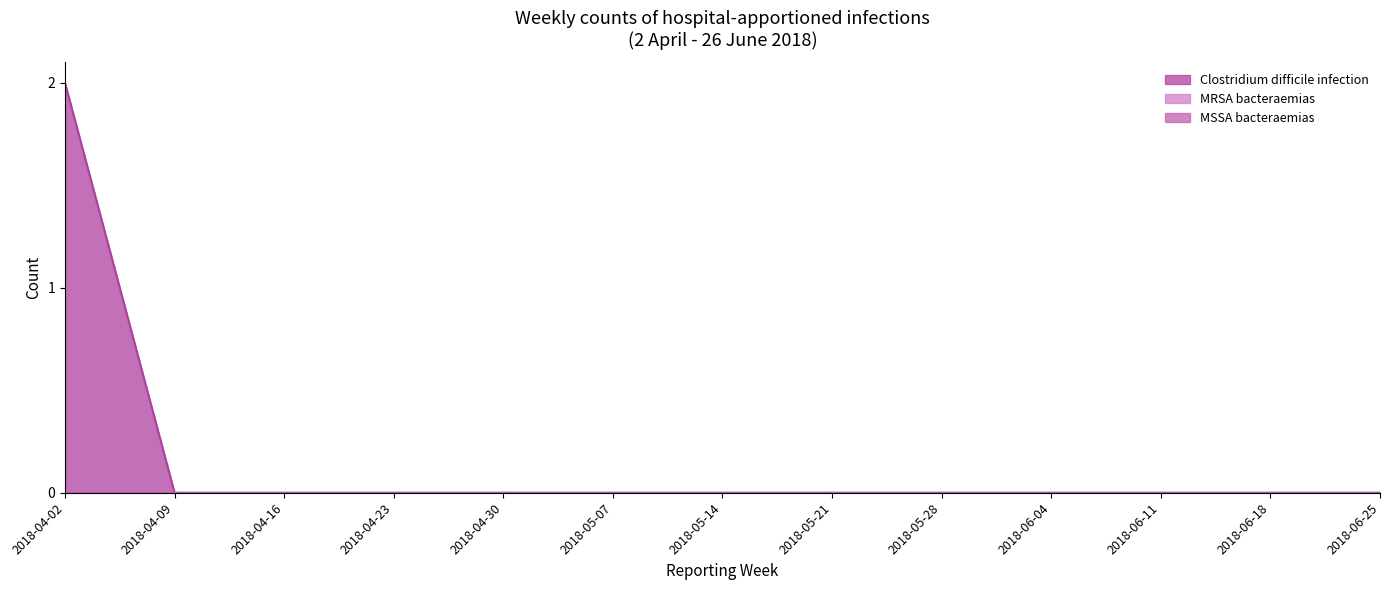

Rank the categories by MSSA bacteraemias value from lowest to highest.

2018-04-02, 2018-04-09, 2018-04-16, 2018-04-23, 2018-04-30, 2018-05-07, 2018-05-14, 2018-05-21, 2018-05-28, 2018-06-04, 2018-06-11, 2018-06-18, 2018-06-25